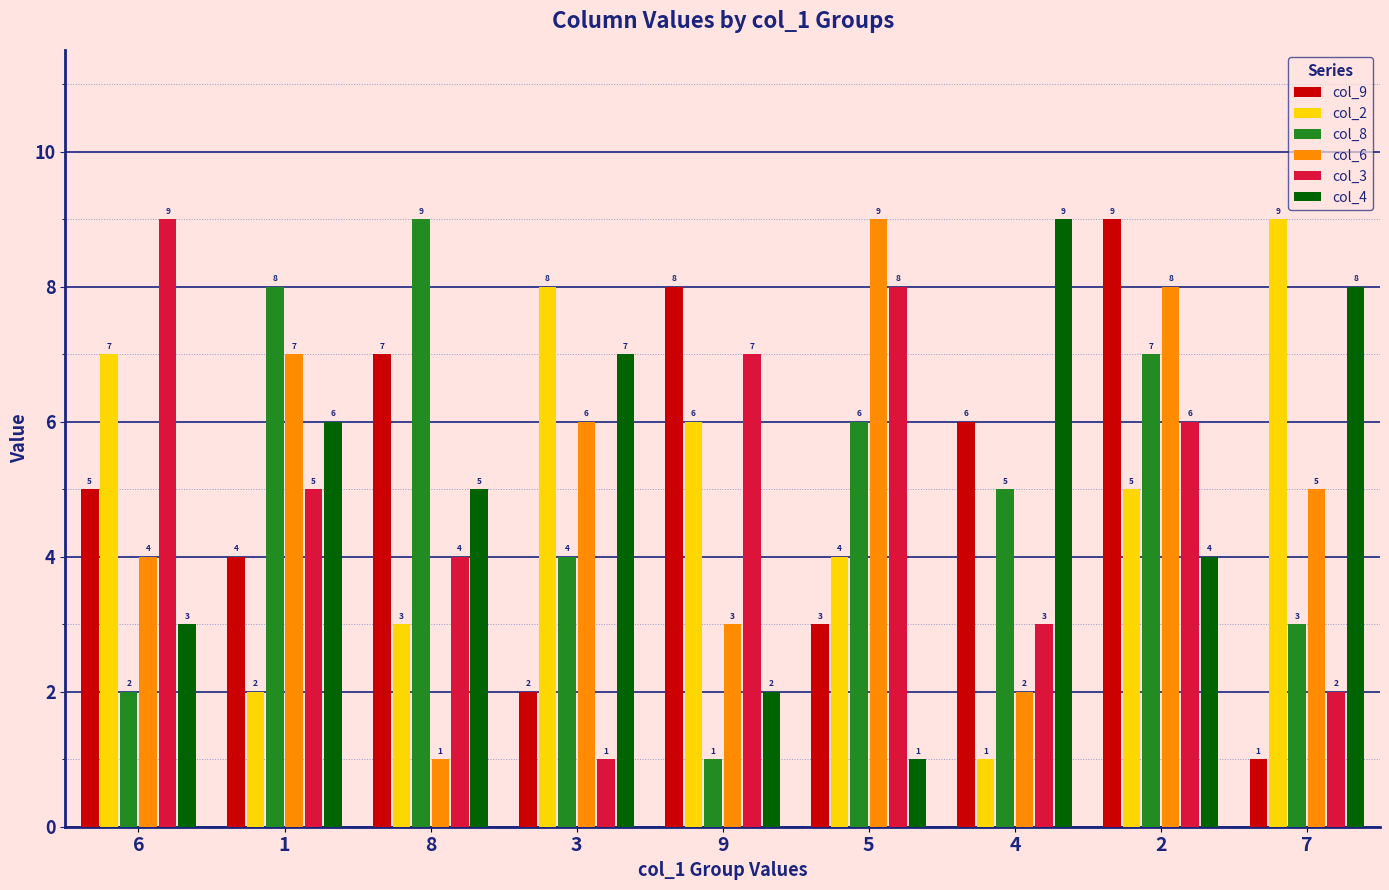

What is the spread (max minus min) of values at 3?

7